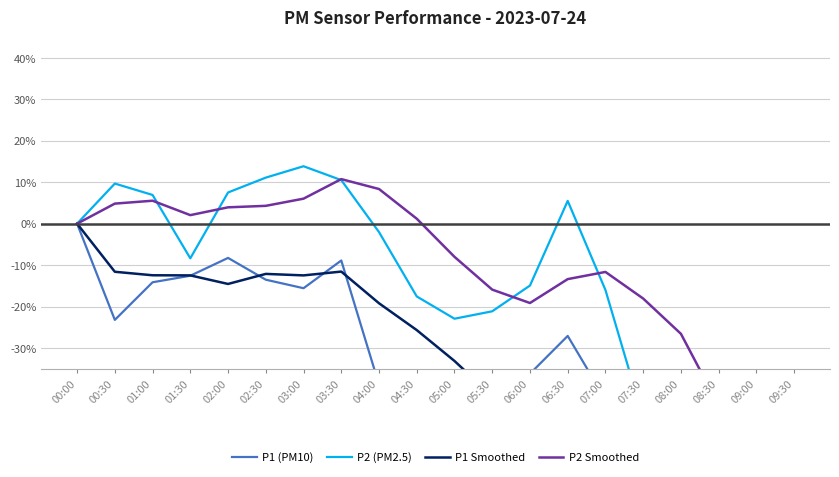

What is the label of the 10th point from the right?

05:00